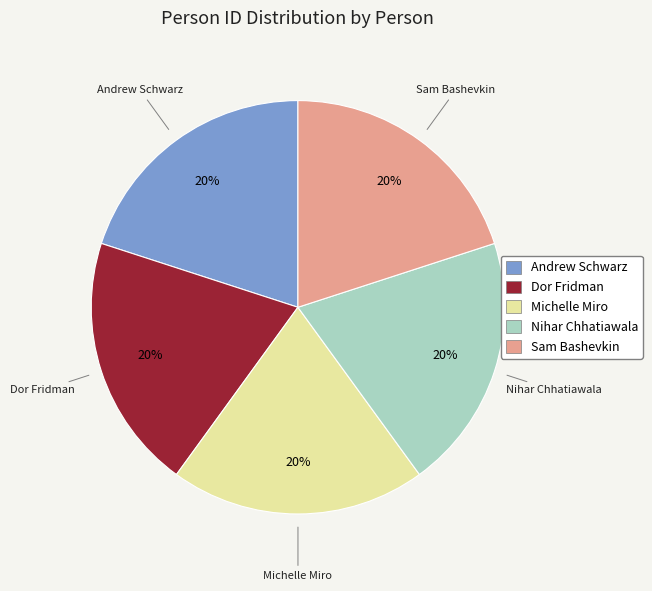

Approximately how many times larger is the value at Sam Bashevkin compared to Andrew Schwarz?

1.0